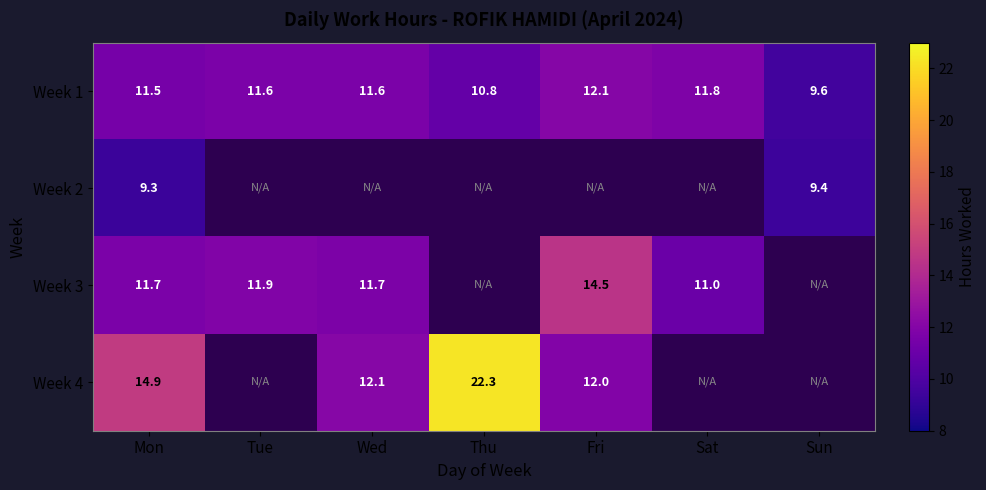

The Week 1 series shows 9.6 at Sun. True or false?

True